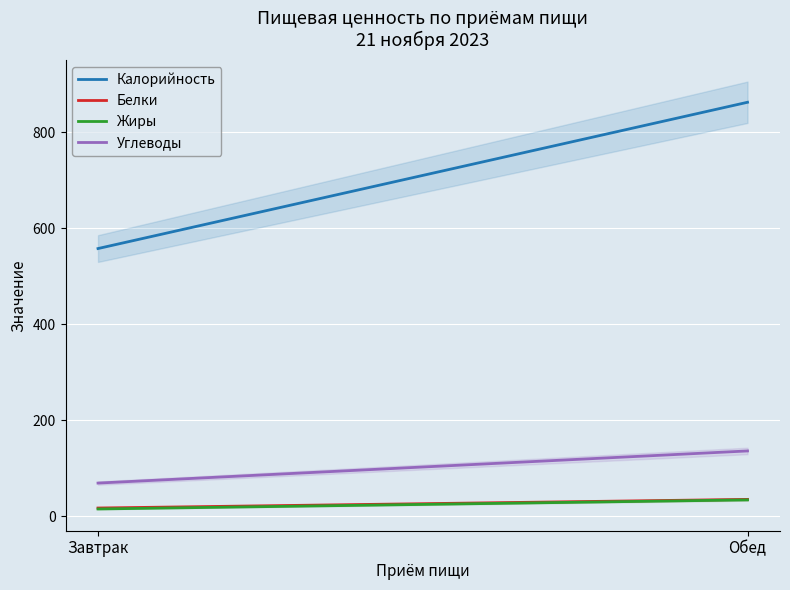

Which has a higher value, Обед or Завтрак?

Обед